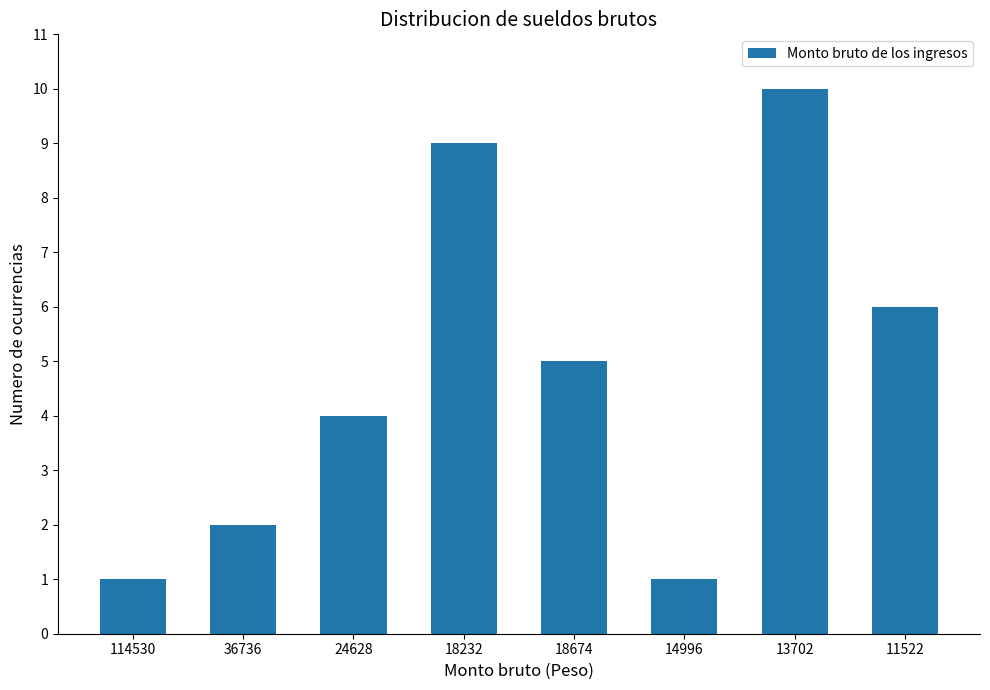

What is the difference between the maximum and minimum values?

9